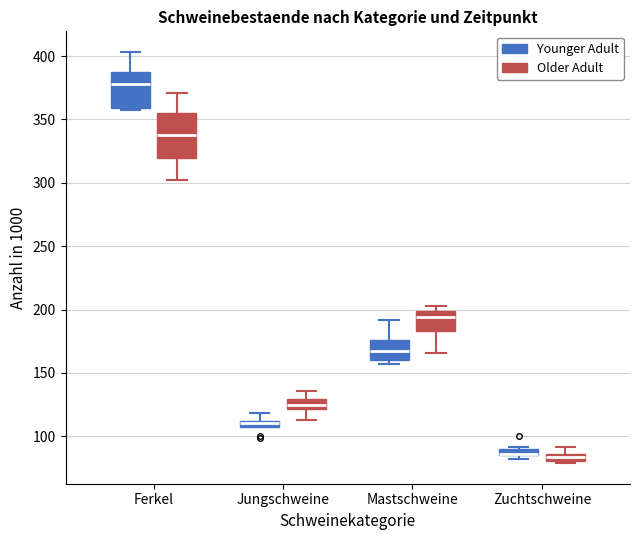

Where is the upper edge of the box for Zuchtschweine (Older Adult) on the y-axis? The values are not printed on the chart, so give them approximately, as read against the axis.

85